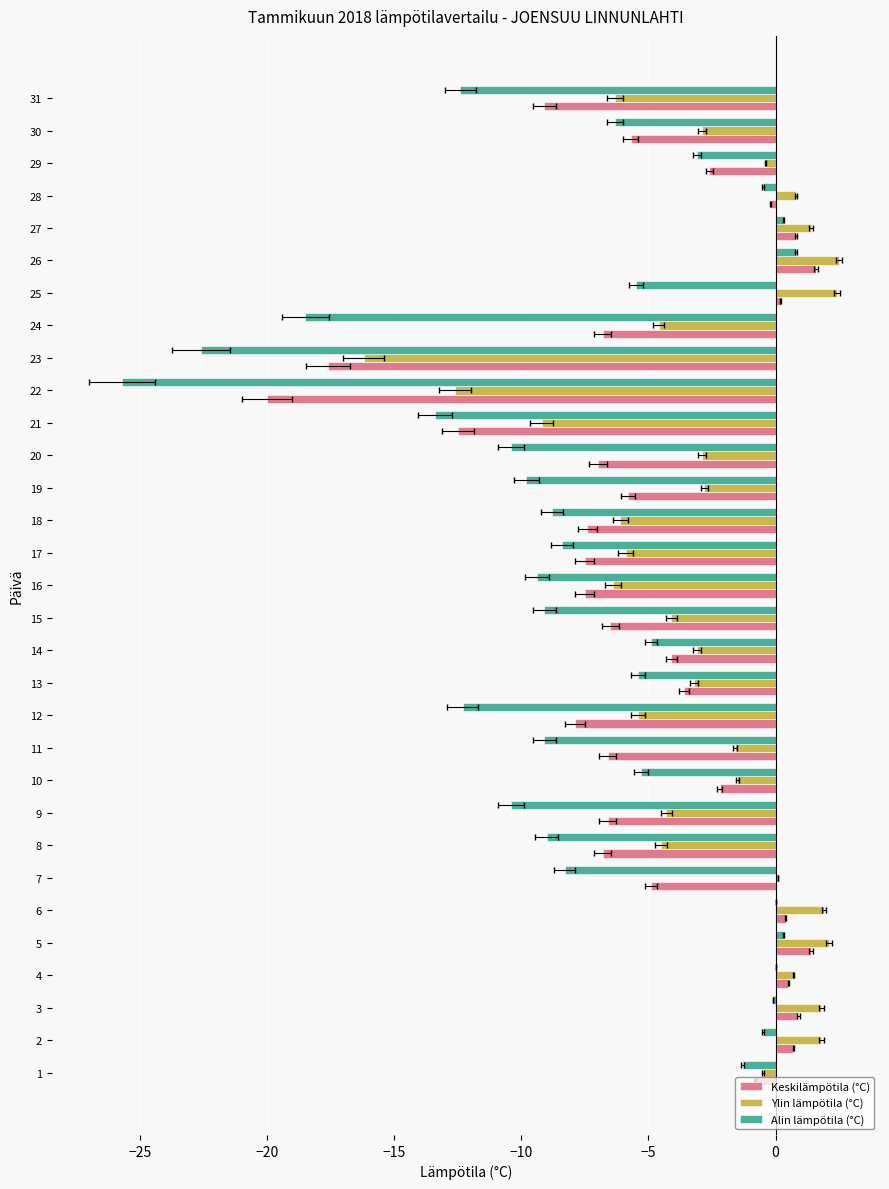

What is the label of the 5th bar from the right?

26